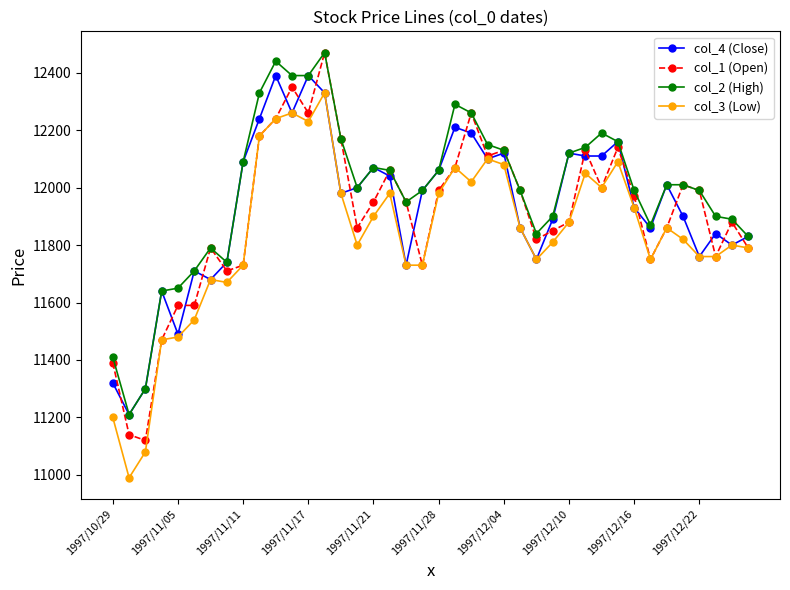

True or false: col_2 (High) has more than 0 points higher than both neighbors.

True